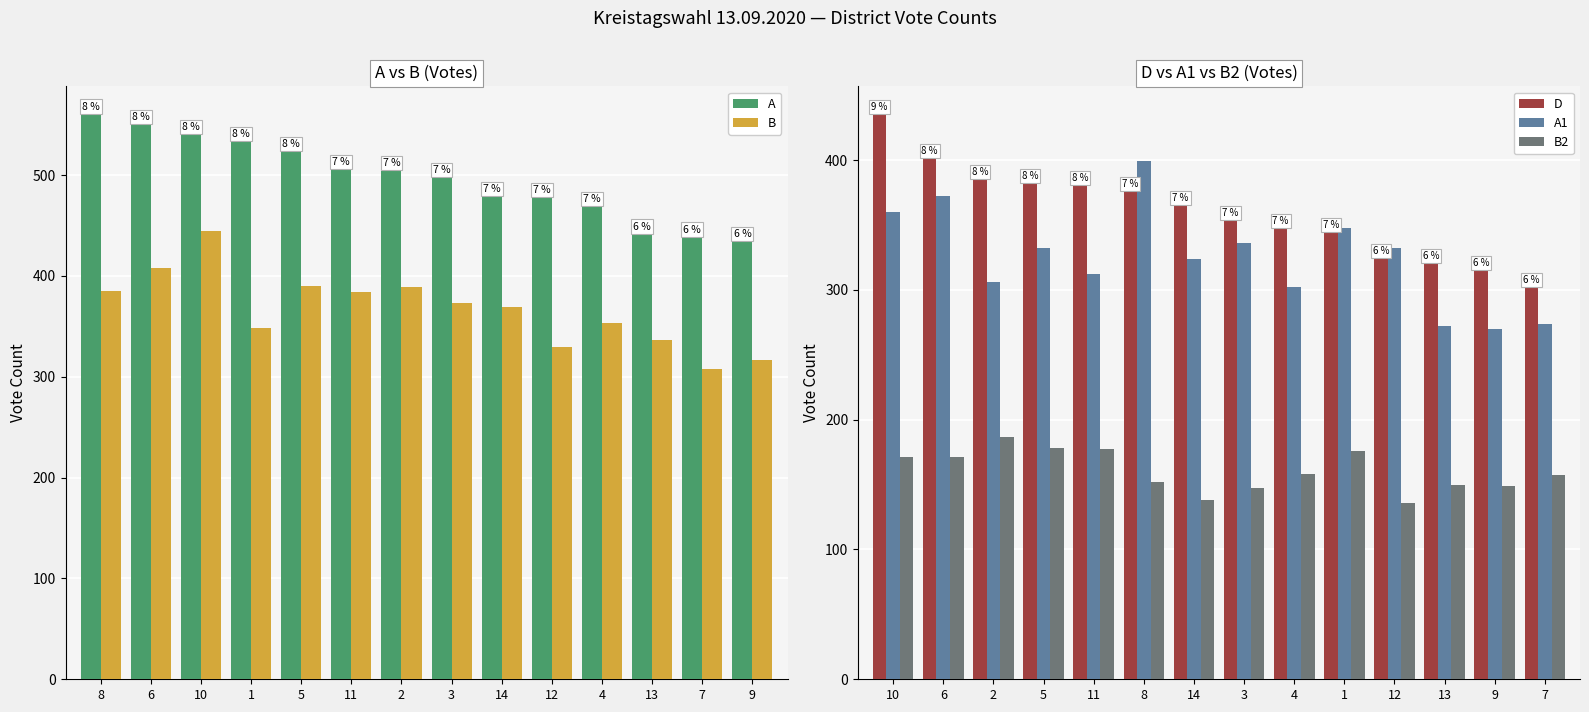

Reading left to right, extract all data points from this chart.

A: 560	550	540	533	523	505	504	497	478	477	468	441	438	434
B: 385	408	445	348	390	384	389	373	369	330	353	336	308	317
D: 435	401	385	382	380	376	365	353	347	344	324	320	315	302
A1: 360	372	306	332	312	399	324	336	302	348	332	272	270	274
B2: 171	171	187	178	177	152	138	147	158	176	136	150	149	157